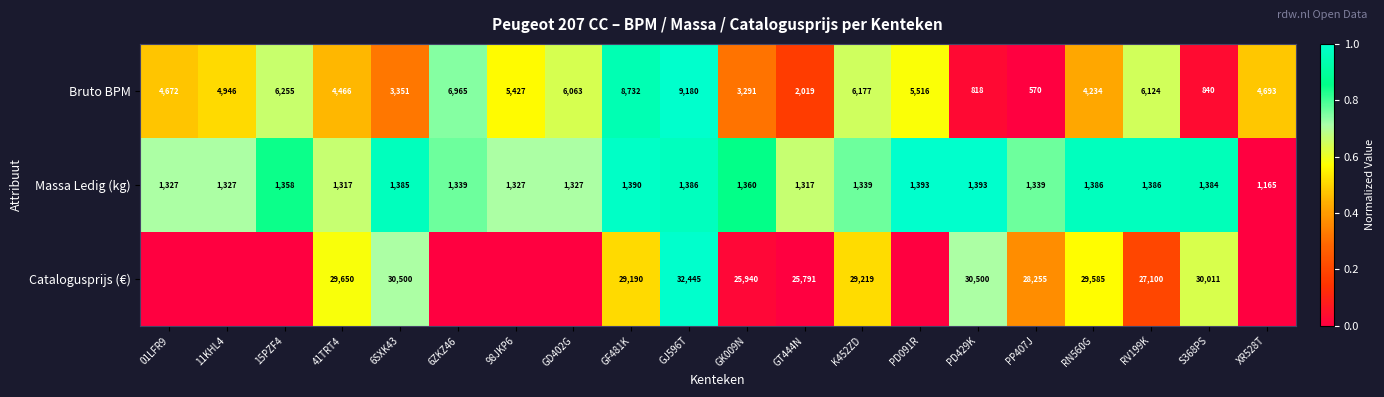

How many data points does each series have?

20